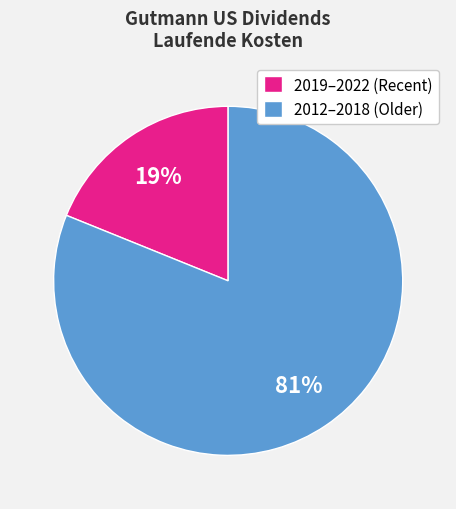

Between 2019–2022 (Recent) and 2012–2018 (Older), which is larger?

2012–2018 (Older)